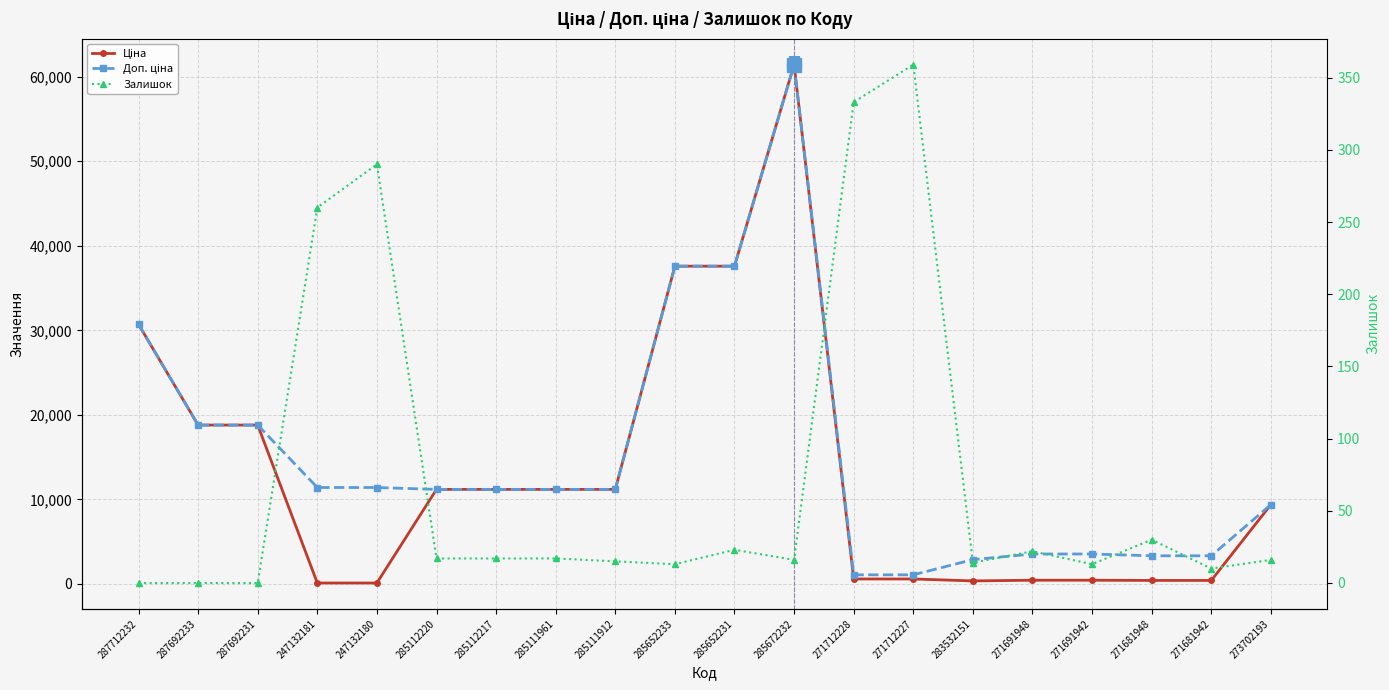

The value of Ціна at 271691942 is 443.1. True or false?

True